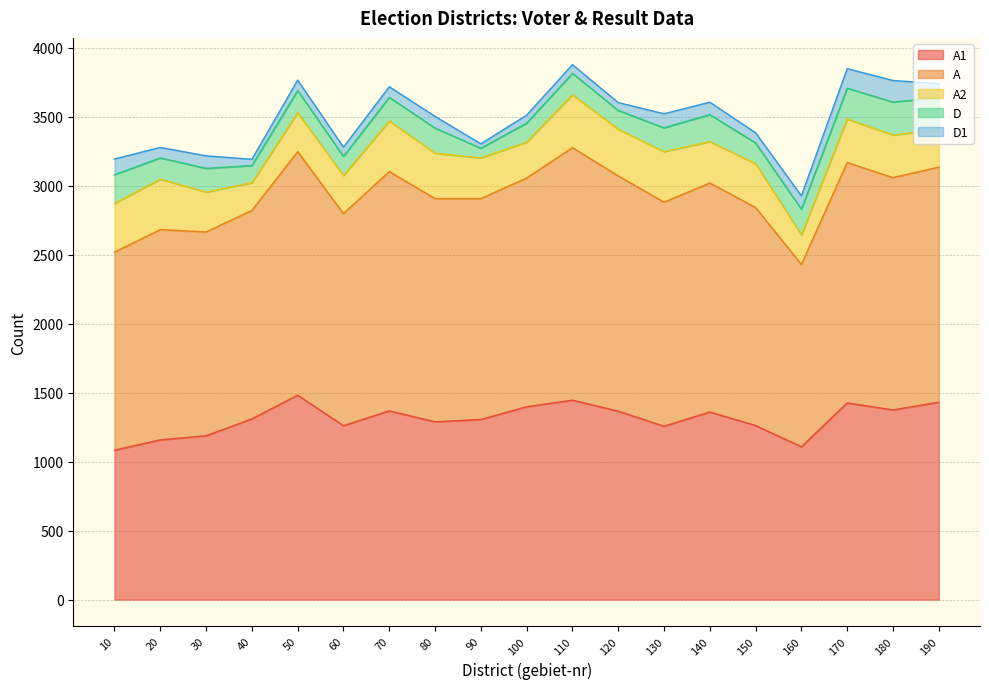

What is the approximate value of A2 at 190, to the nearest 10?

270